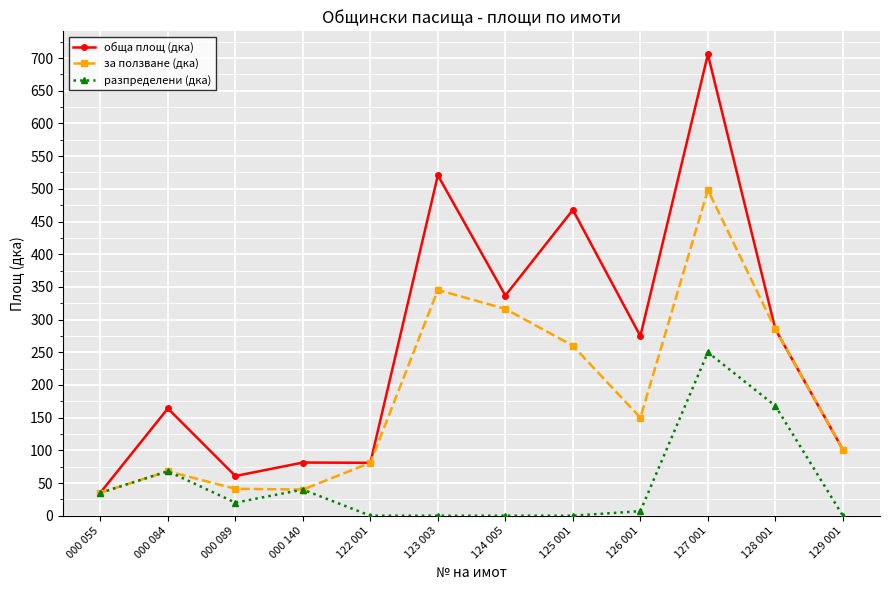

The за ползване (дка) series shows 68.0 at 126 001. True or false?

False